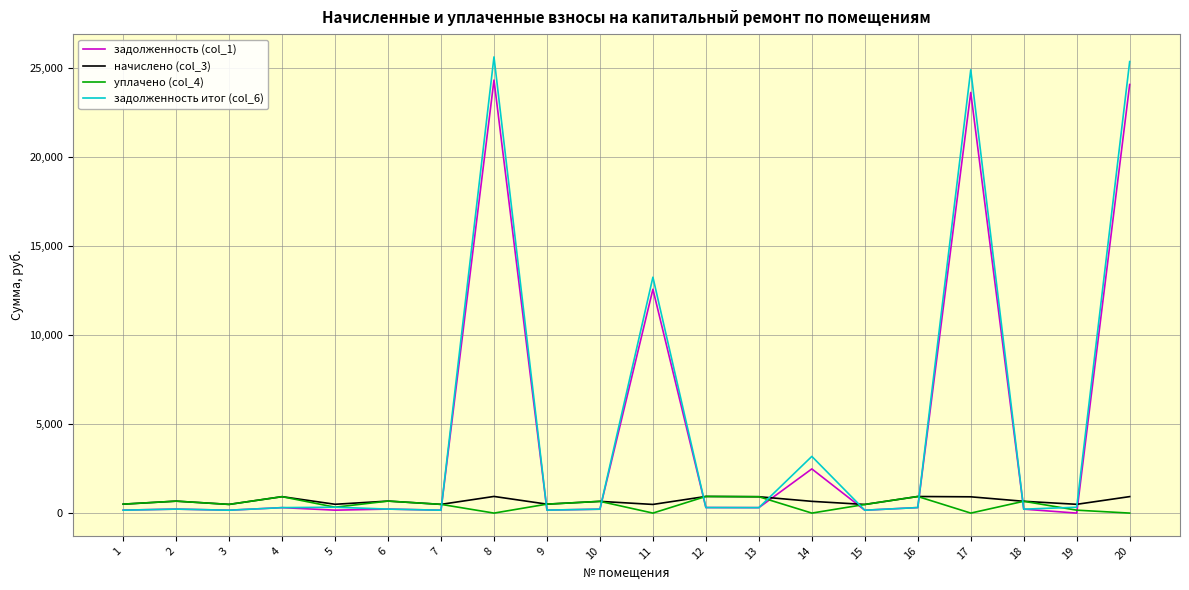

What is the greatest value displayed?

25616.4